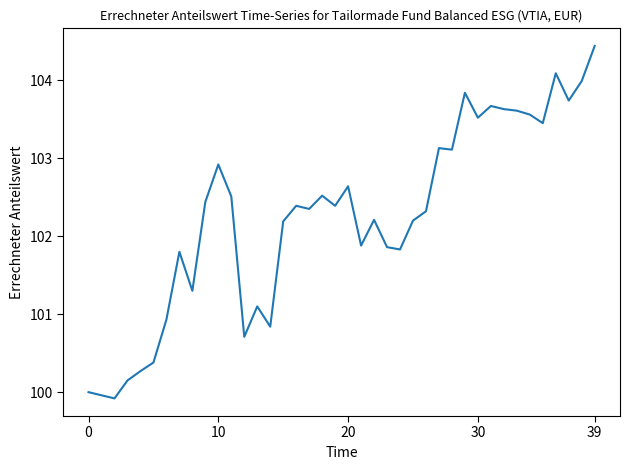

What is the minimum value shown in the chart?

99.9